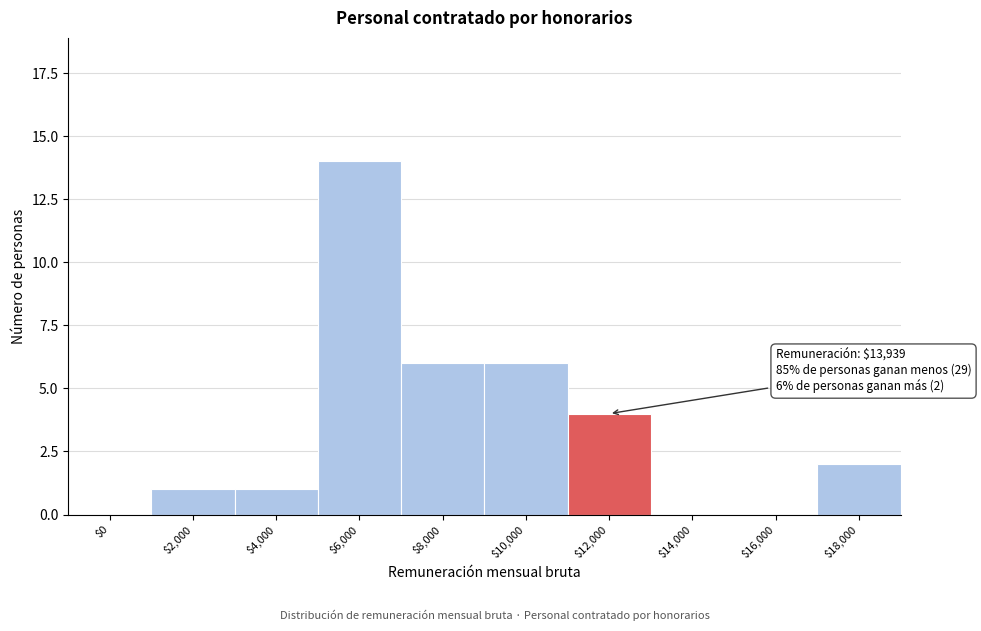

The chart shows a value of 0 at $0. True or false?

True